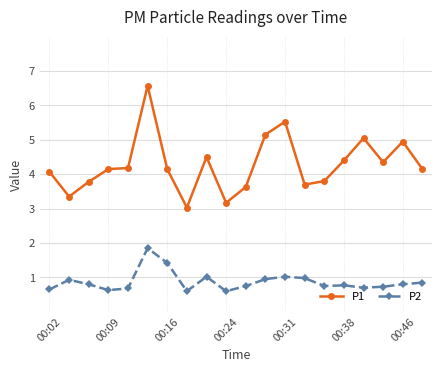

Which series has the largest total across all categories?

P1